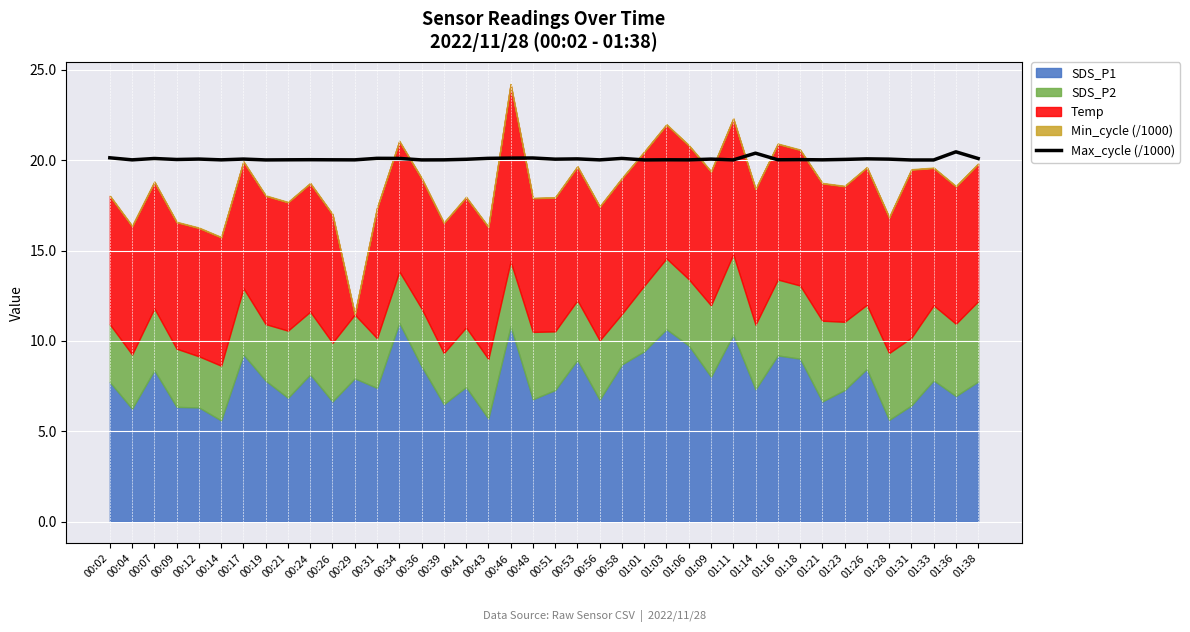

What is the difference between the maximum and minimum values?

0.5